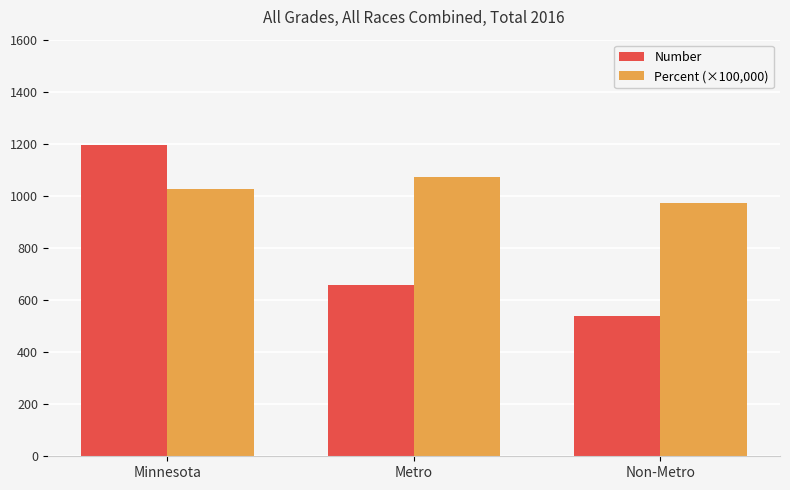

What is the lowest value of the Number series?

538.0